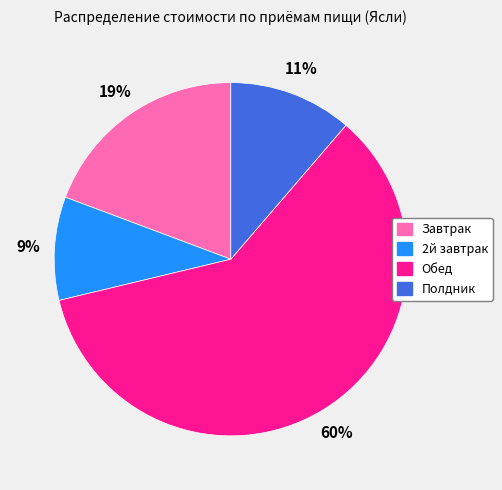

Which slice is the smallest?

2й завтрак